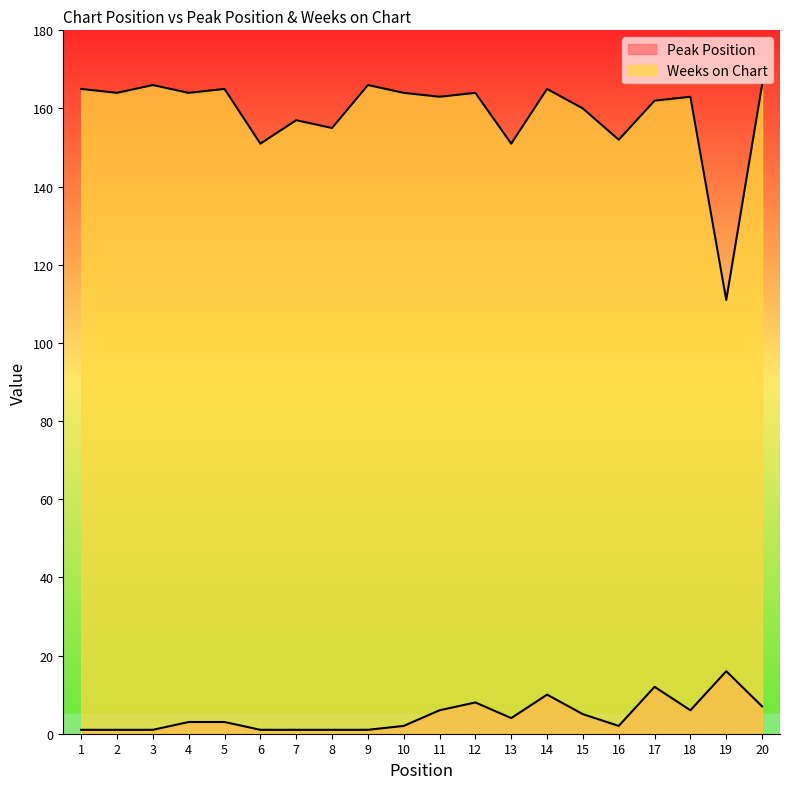

What is the total value across all series at 3?

167